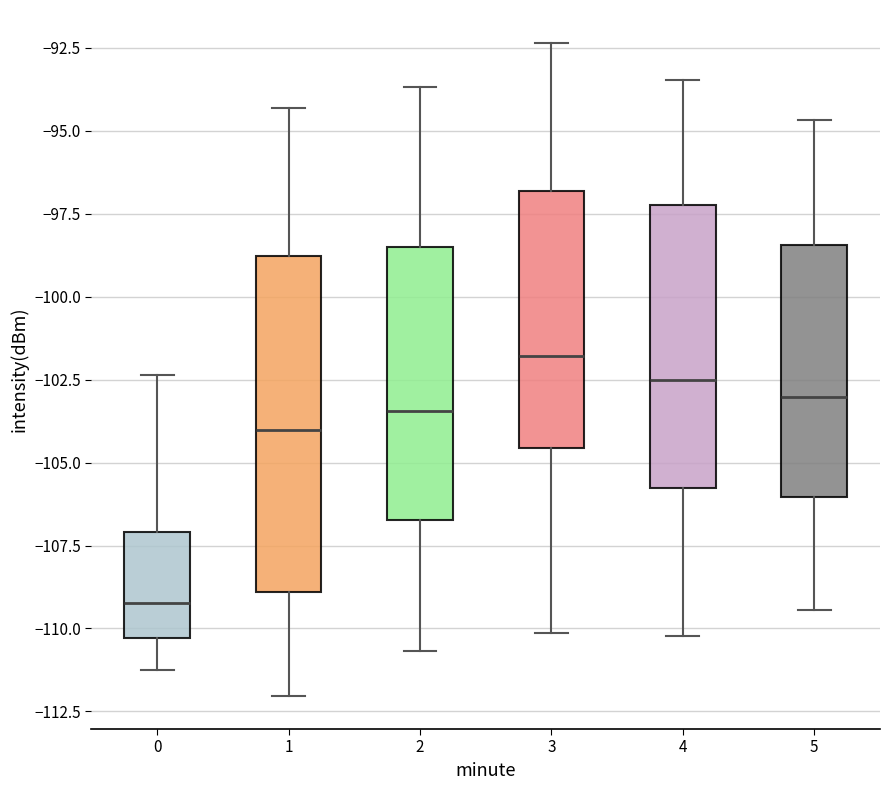

Reading left to right, transcribe this box plot: for each box, give where its median line is, the range the box spans, and where its two whiskers end, as read against the y-axis. The values are not printed on the chart, so give them approximately, as read against the axis.

0: median -109.0, box -110.5 to -107.0, whiskers -111.5 to -102.5
1: median -104.0, box -109.0 to -99.0, whiskers -112.0 to -94.5
2: median -103.5, box -106.5 to -98.5, whiskers -110.5 to -93.5
3: median -102.0, box -104.5 to -97.0, whiskers -110.0 to -92.5
4: median -102.5, box -106.0 to -97.0, whiskers -110.0 to -93.5
5: median -103.0, box -106.0 to -98.5, whiskers -109.5 to -94.5